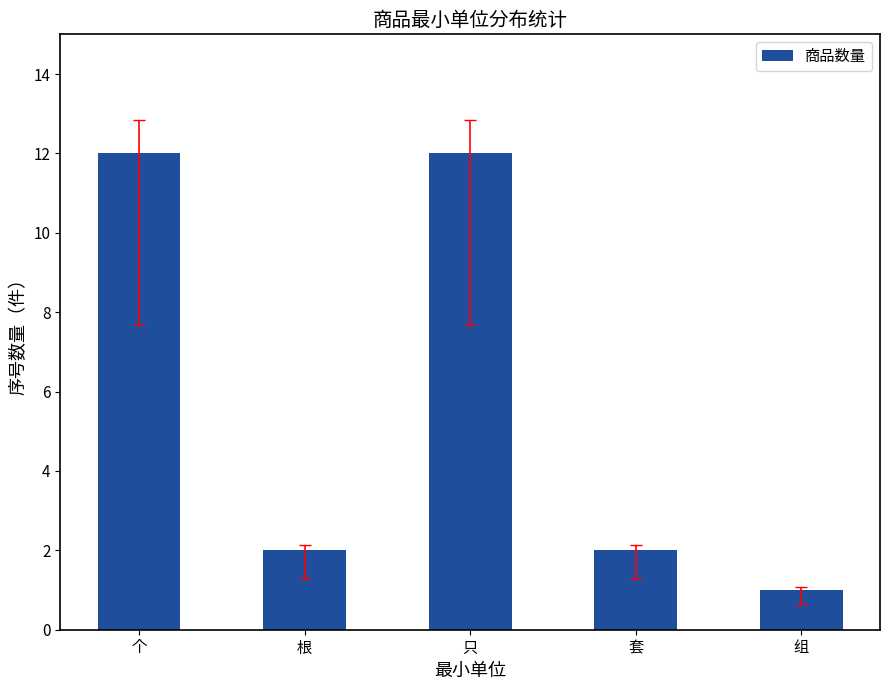

What is the label of the 1st bar from the right?

组